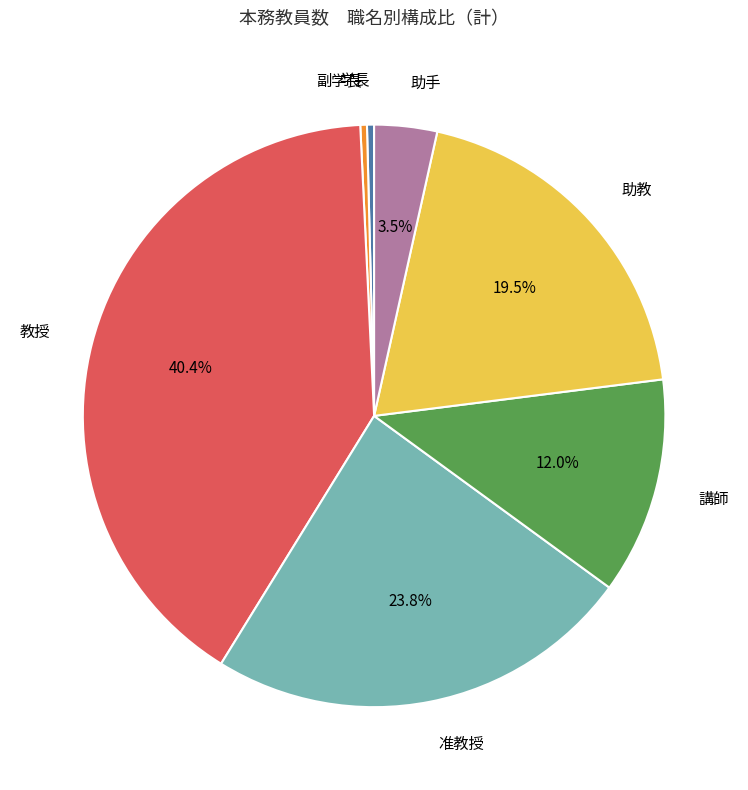

How many segments does this pie chart have?

7